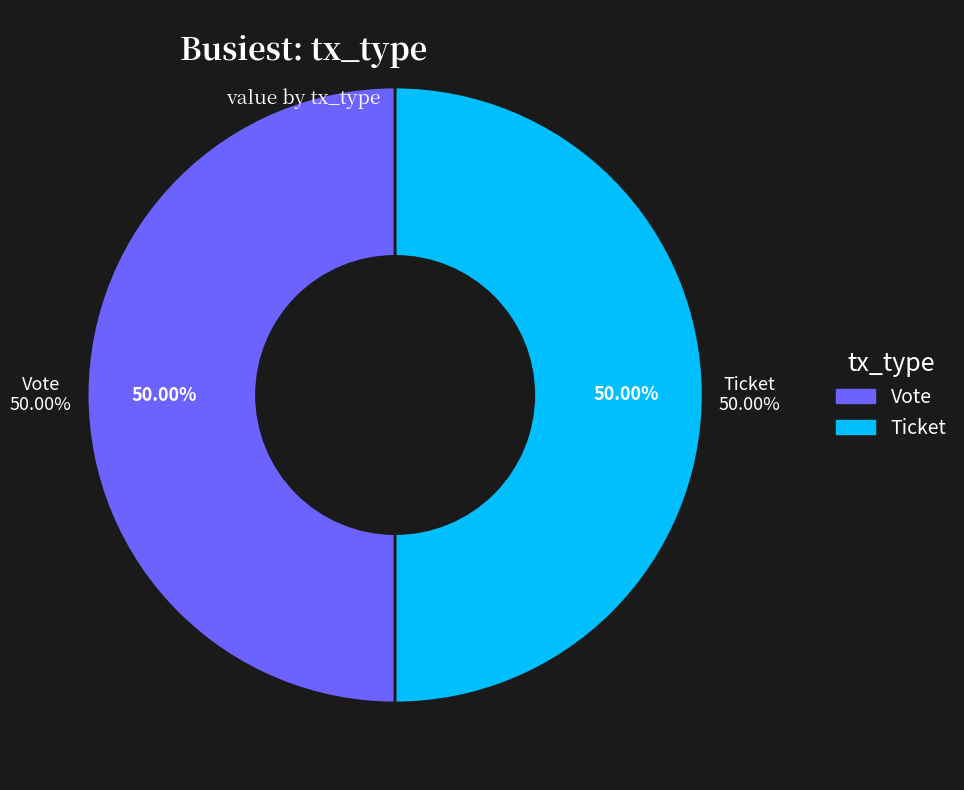

Rank the categories by value from lowest to highest.

Ticket, Vote